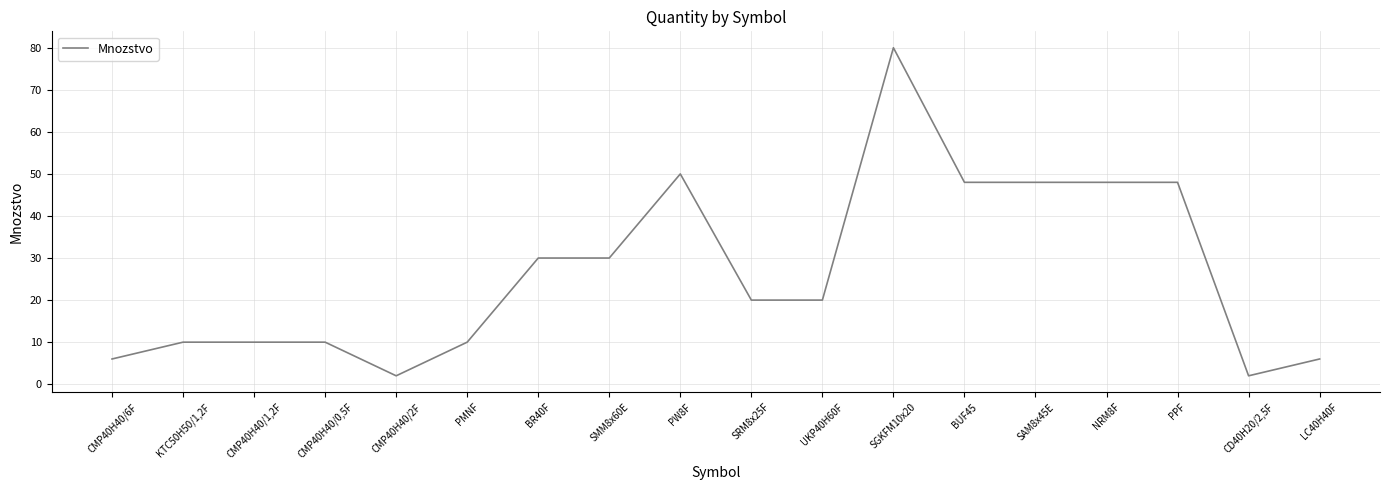

What is the difference between the values at PMNF and SGKFM10x20?

70